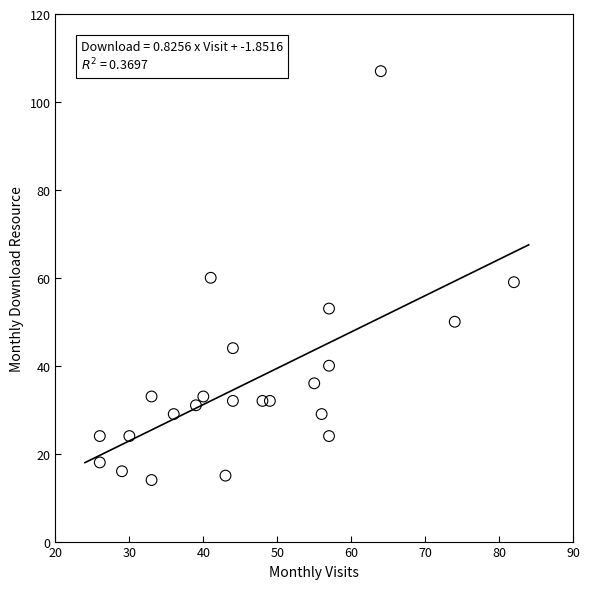

What is the range of Y values (max minus min)?

93